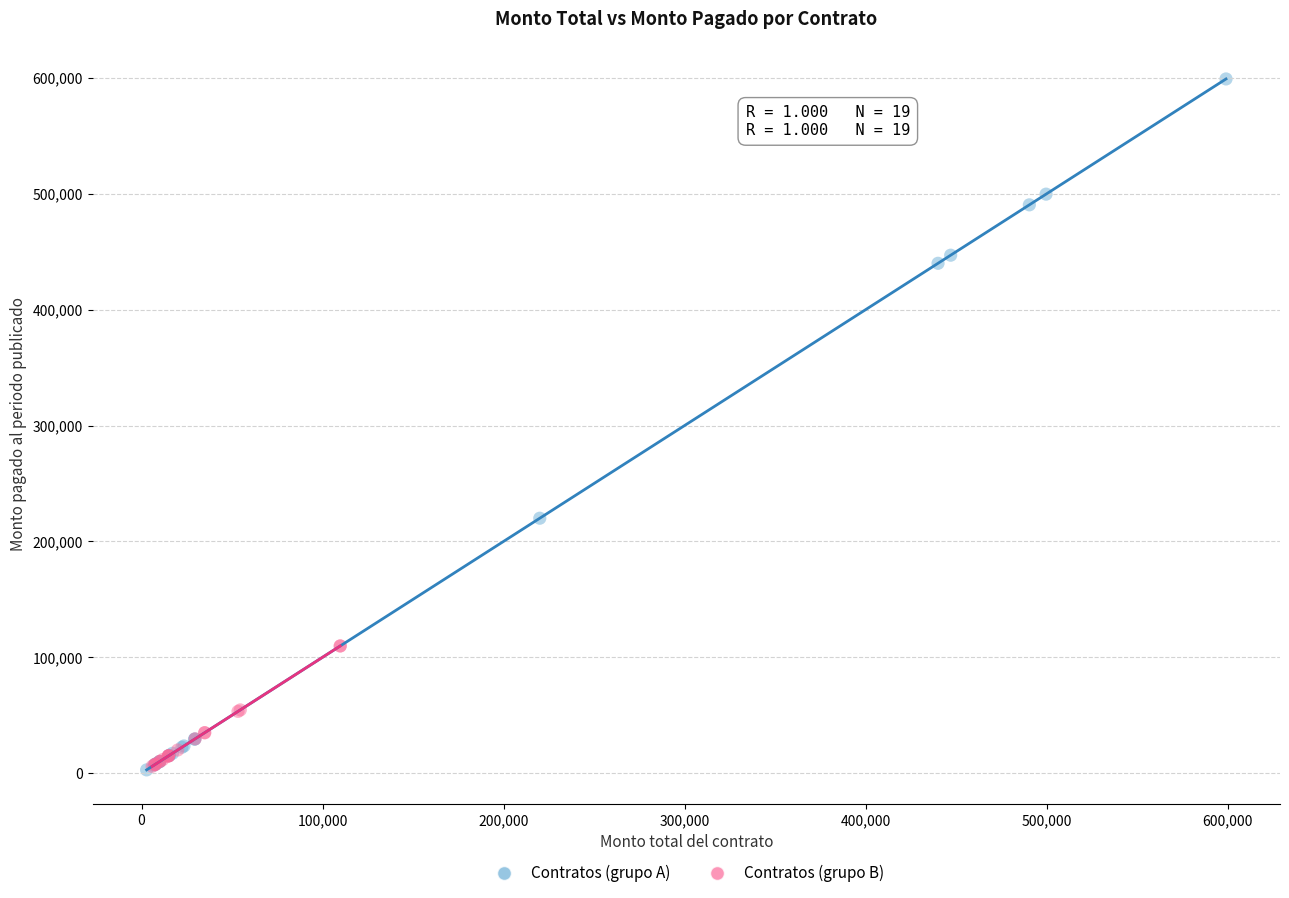

What are all the series names shown in the legend?

Contratos (grupo A), Contratos (grupo B)